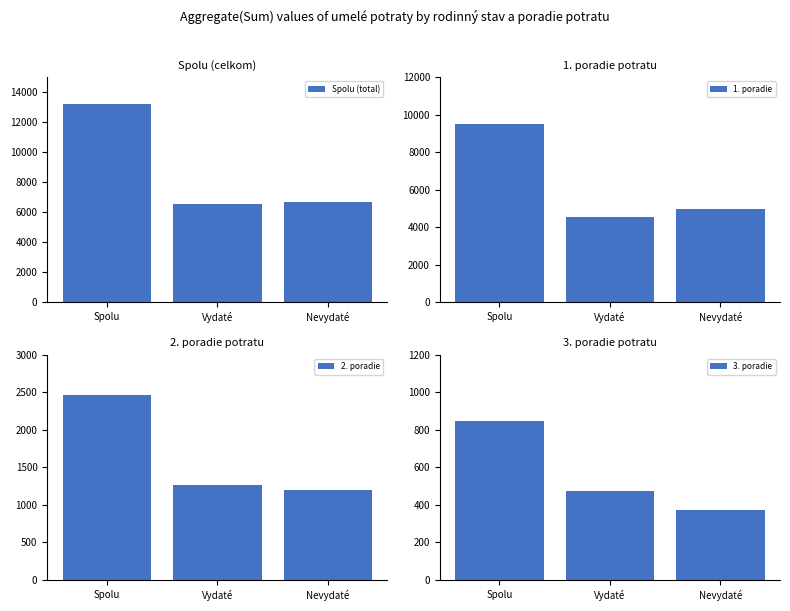

How many groups of bars are there?

3